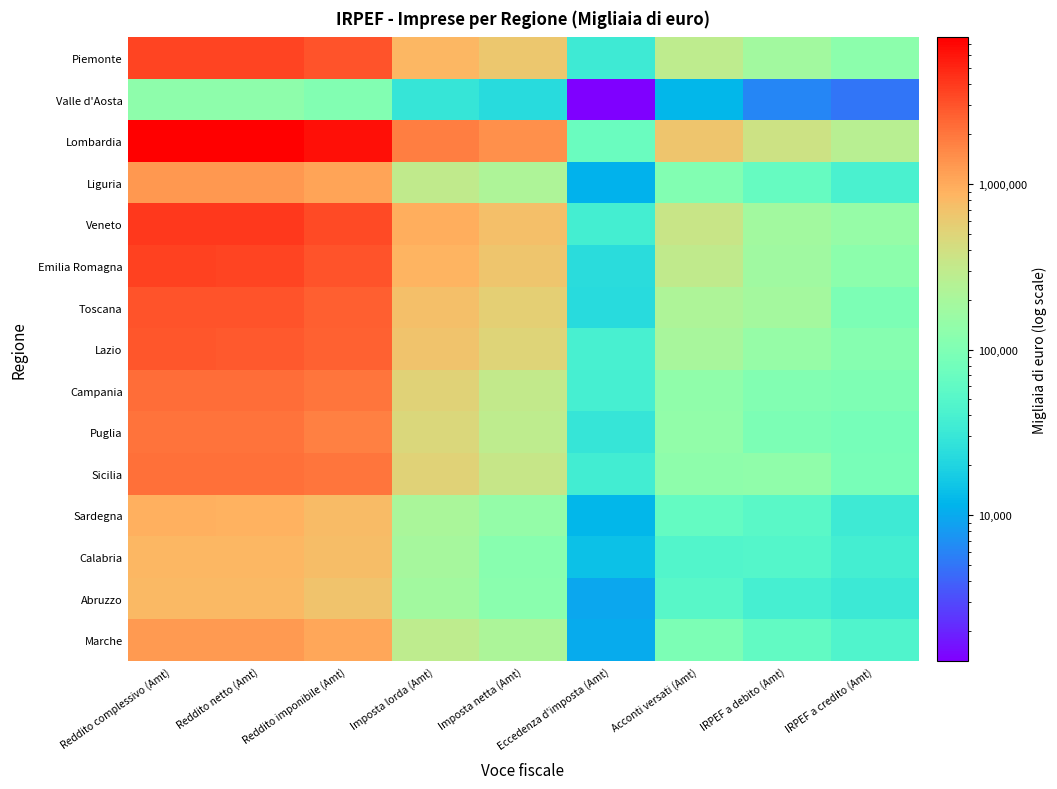

What is the spread (max minus min) of values at Imposta netta (Amt)?

1392294